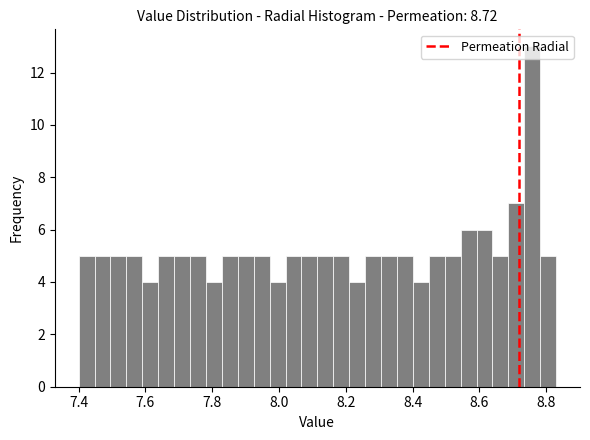

Around what value on the x-axis is the tallest bar? Give the approximate position of its centre, as read against the axis.

8.76